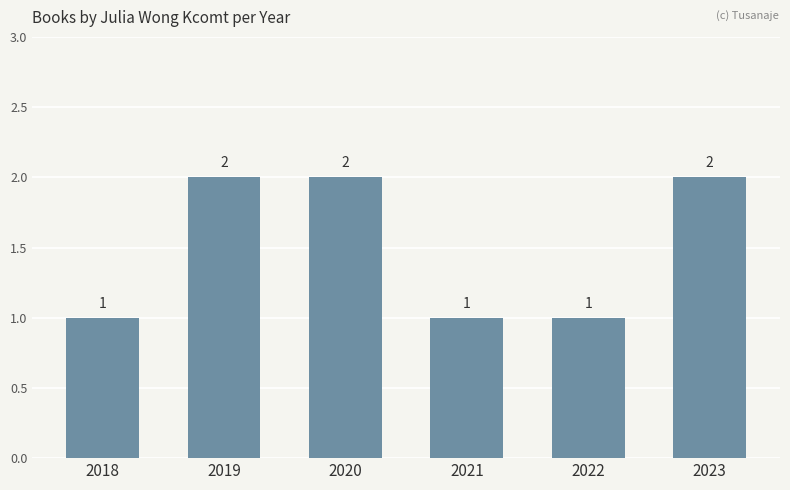

How many values are between 1 and 2?

6